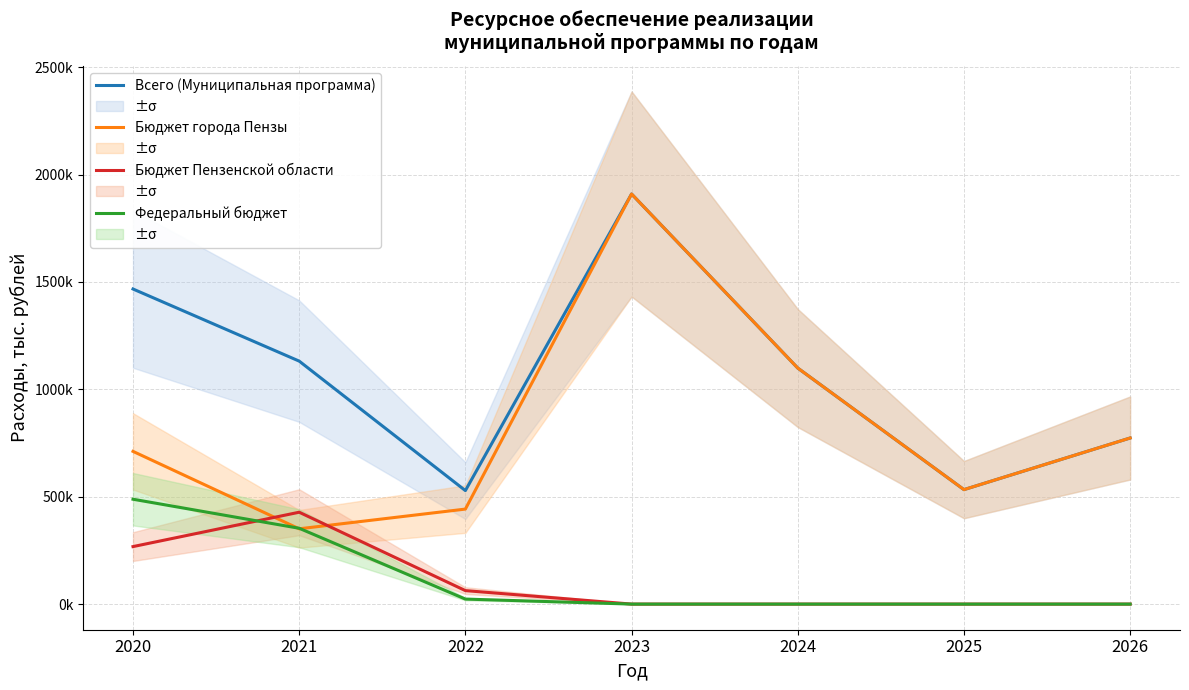

What are all the series names shown in the legend?

Всего (Муниципальная программа), Бюджет города Пензы, Бюджет Пензенской области, Федеральный бюджет